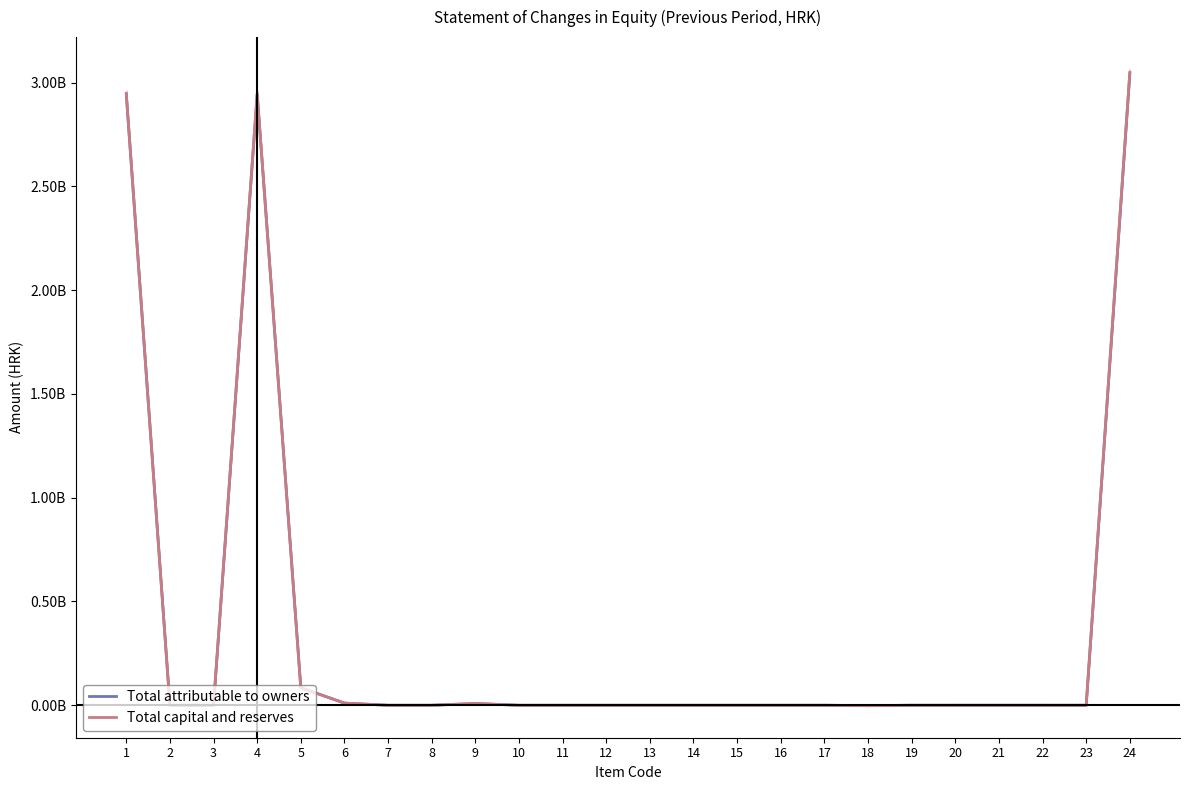

What are all the series names shown in the legend?

Total attributable to owners, Total capital and reserves